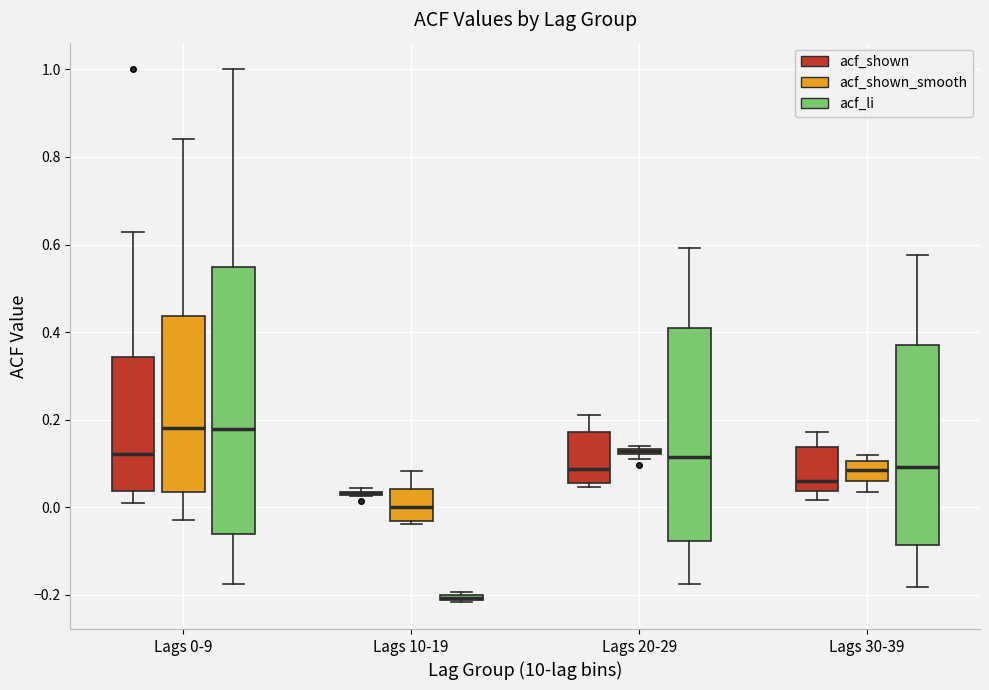

Where does the median line of the box for Lags 10-19 (acf_shown_smooth) sit on the y-axis? The values are not printed on the chart, so give them approximately, as read against the axis.

0.00